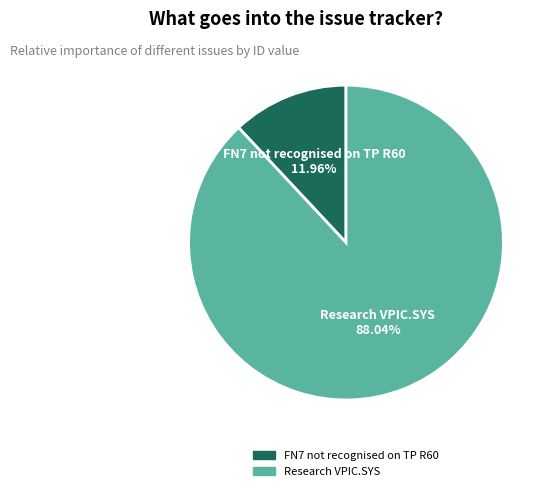

The Research VPIC.SYS slice represents 88% of the pie. True or false?

True